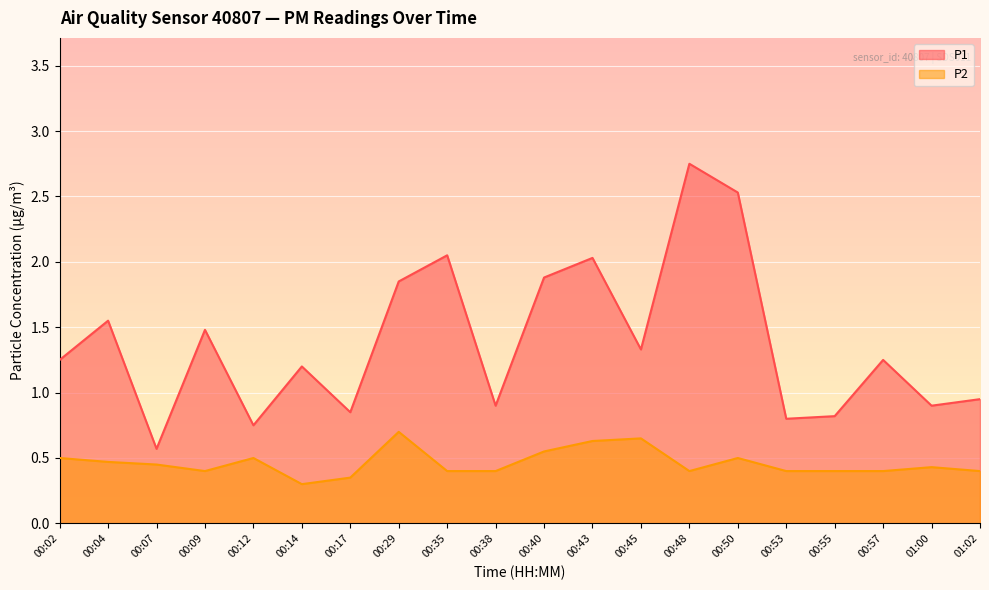

At which category does the chart reach its peak across all series?

00:48